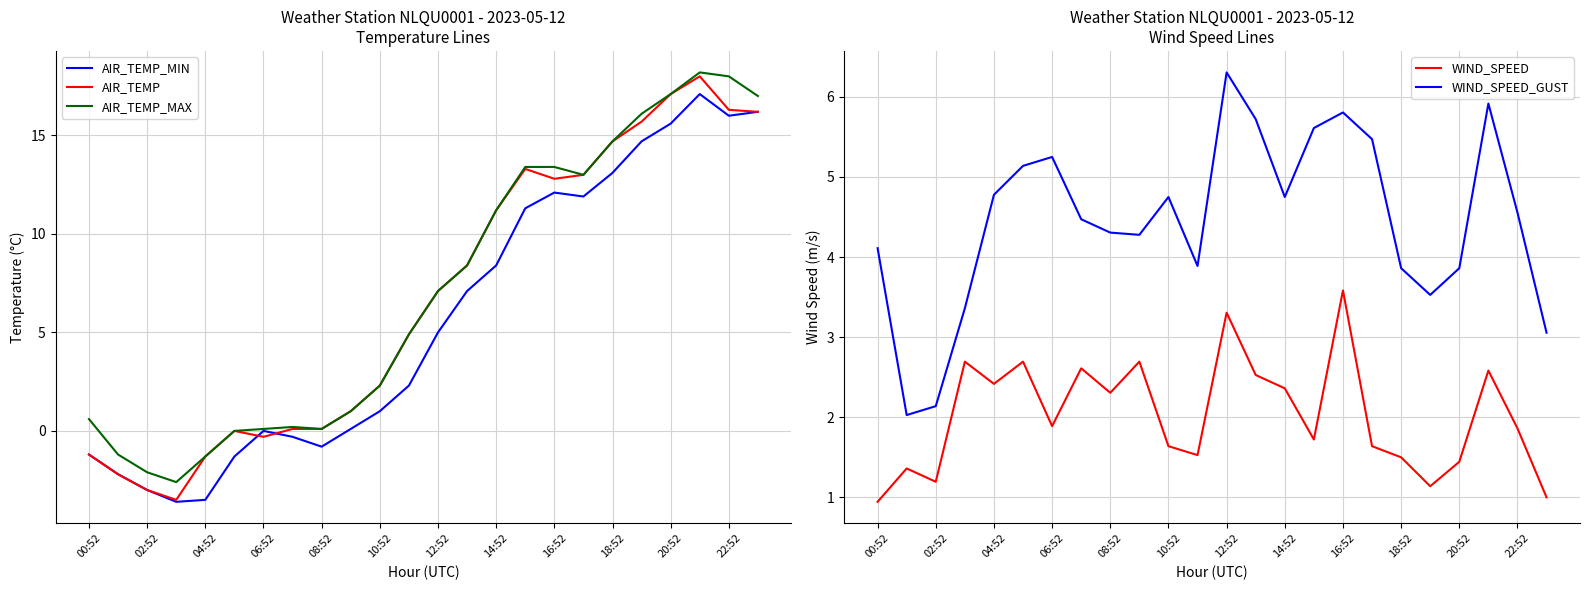

True or false: AIR_TEMP_MAX has a value of 10.7 at 12:52.

False